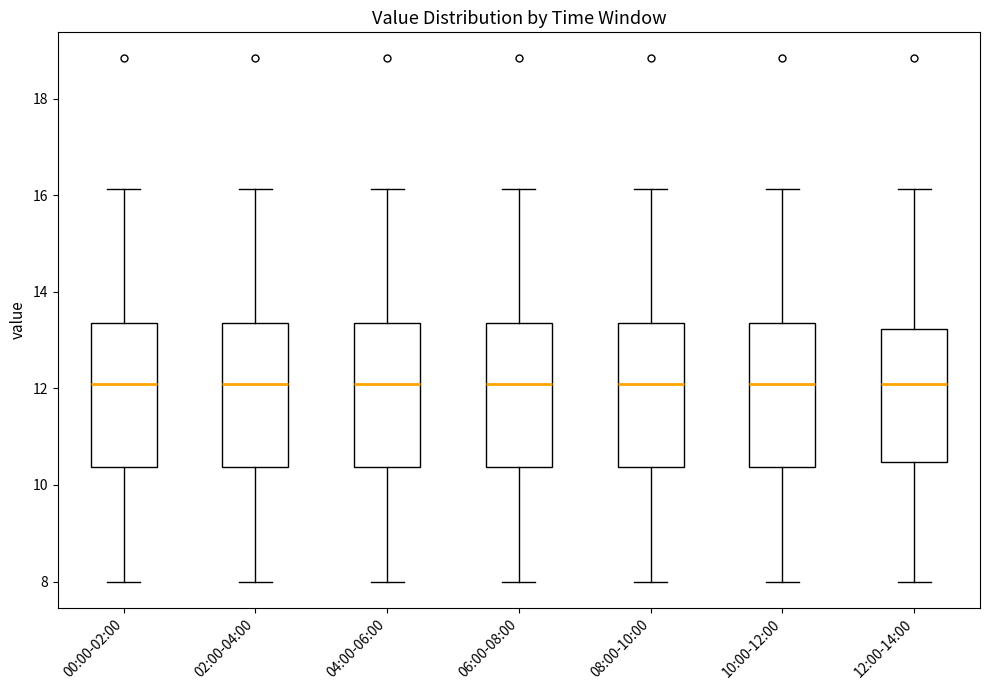

Reading left to right, read every box against the y-axis: the position of its median line, the range the box covers, and the ends of its whiskers. The values are not printed on the chart, so give them approximately, as read against the axis.

00:00-02:00: median 12.2, box 10.4 to 13.4, whiskers 8.0 to 16.2
02:00-04:00: median 12.2, box 10.4 to 13.4, whiskers 8.0 to 16.2
04:00-06:00: median 12.2, box 10.4 to 13.4, whiskers 8.0 to 16.2
06:00-08:00: median 12.2, box 10.4 to 13.4, whiskers 8.0 to 16.2
08:00-10:00: median 12.2, box 10.4 to 13.4, whiskers 8.0 to 16.2
10:00-12:00: median 12.2, box 10.4 to 13.4, whiskers 8.0 to 16.2
12:00-14:00: median 12.2, box 10.4 to 13.2, whiskers 8.0 to 16.2